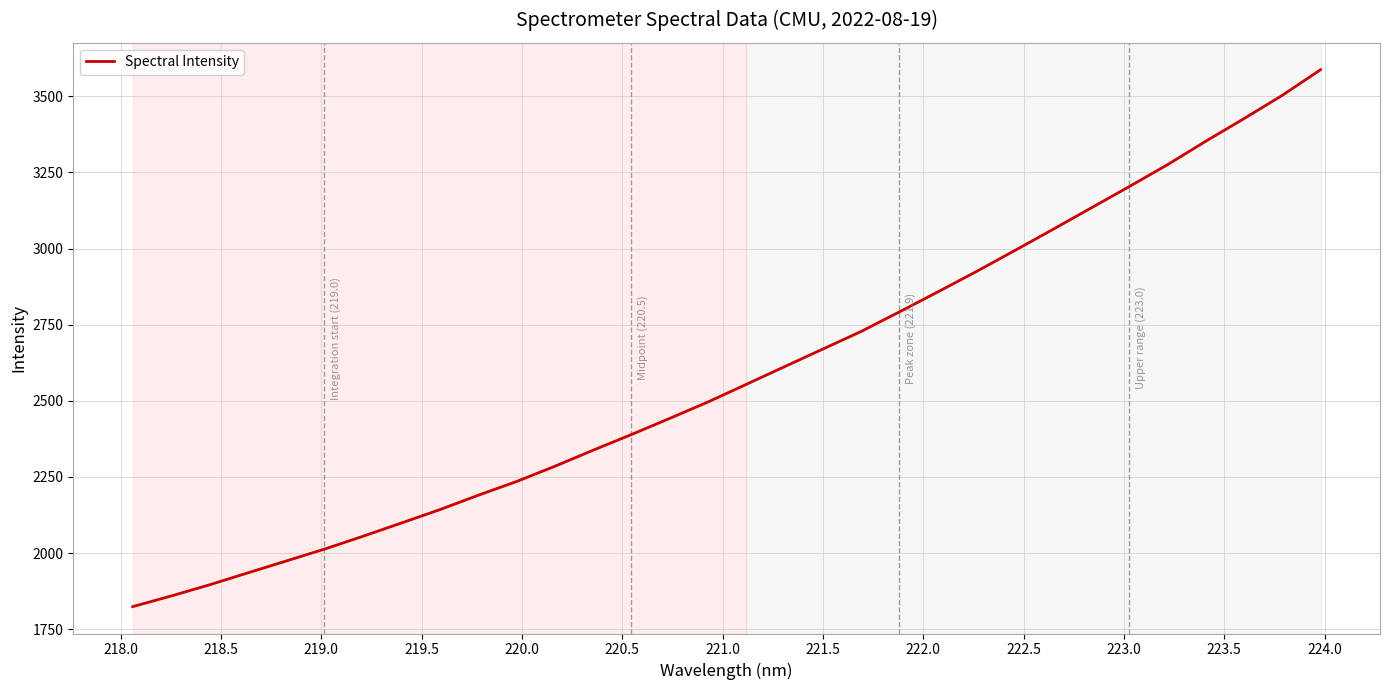

What is the smallest value displayed?

1824.1